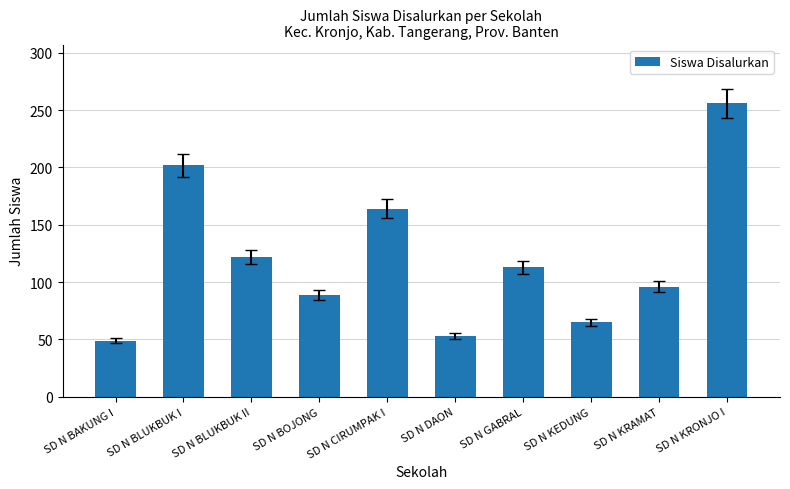

Count the number of categories in the chart.

10